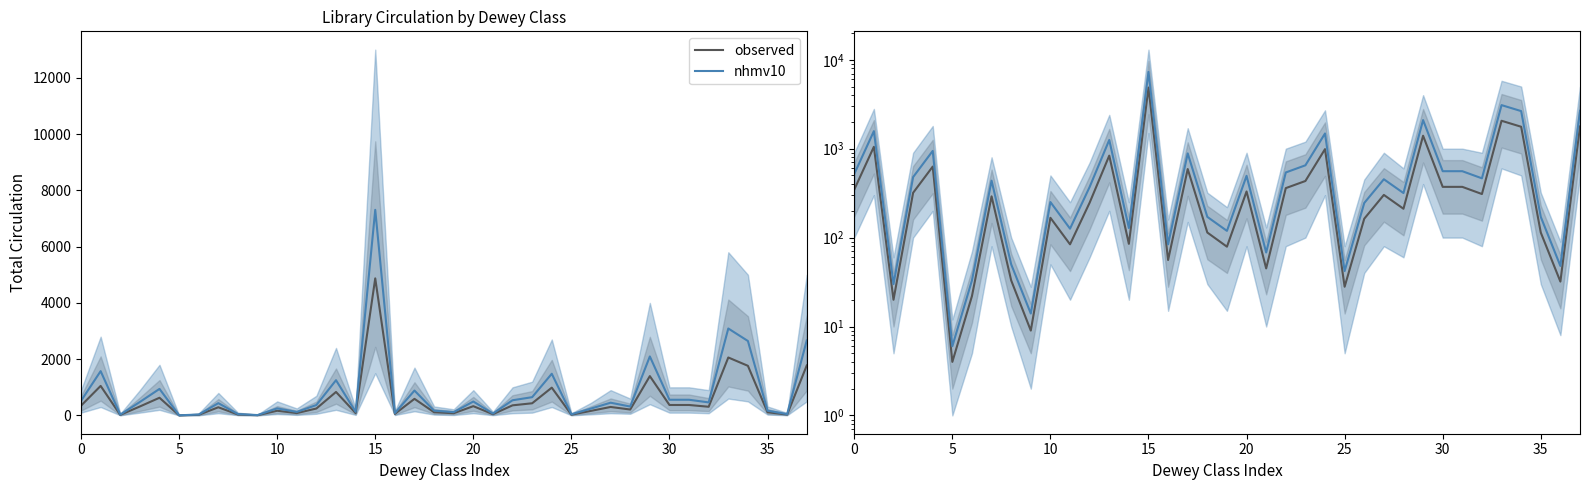

Reading right to left, what are all the values shown in this chart?

observed: 1777	32	114	1764	2060	309	372	372	1398	211	302	163	28	988	433	360	45	330	79	114	590	56	4871	85	835	247	84	167	9	33	291	22	4	629	319	20	1050	347
nhmv10: 2666	48	171	2646	3090	464	558	558	2097	317	453	245	42	1482	650	540	68	495	119	171	885	84	7307	128	1253	371	126	251	14	50	437	33	6	944	479	30	1575	520